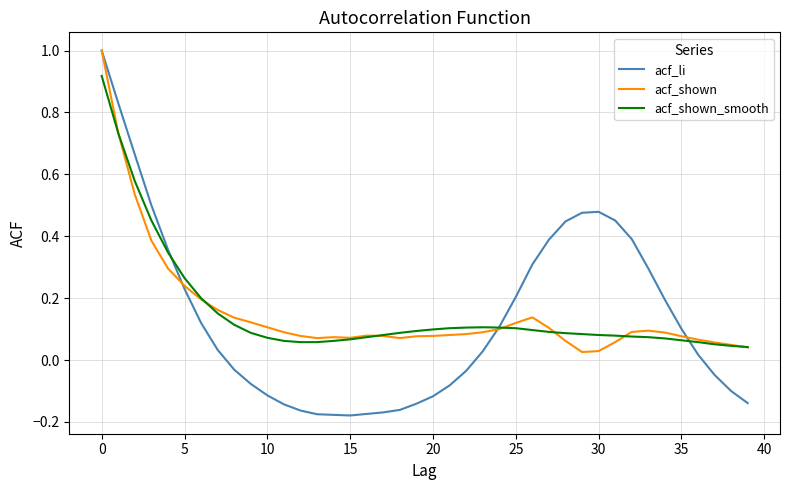

What is the maximum value for acf_li?

1.0